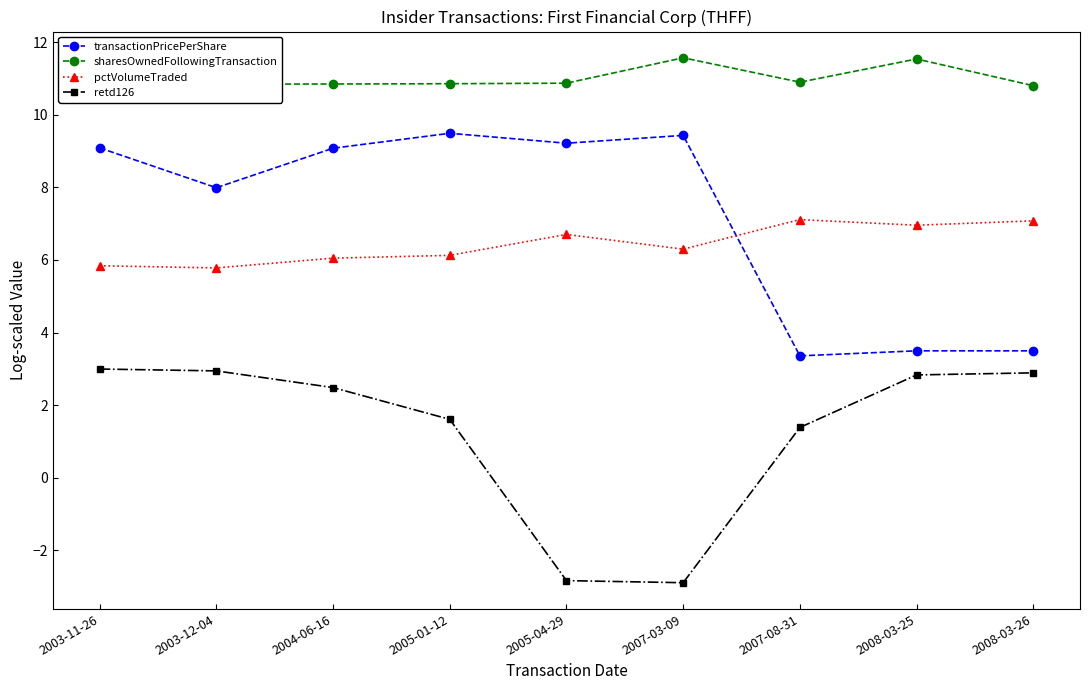

Between 2008-03-25 and 2008-03-26, which series saw the biggest shift?

sharesOwnedFollowingTransaction